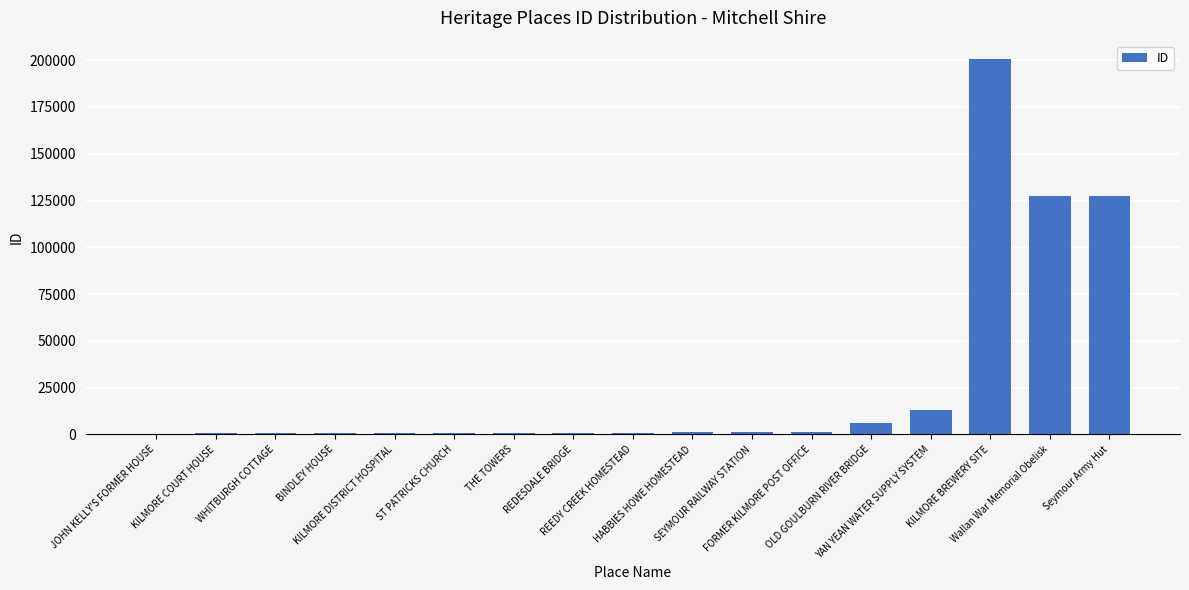

What is the greatest value displayed?

200423